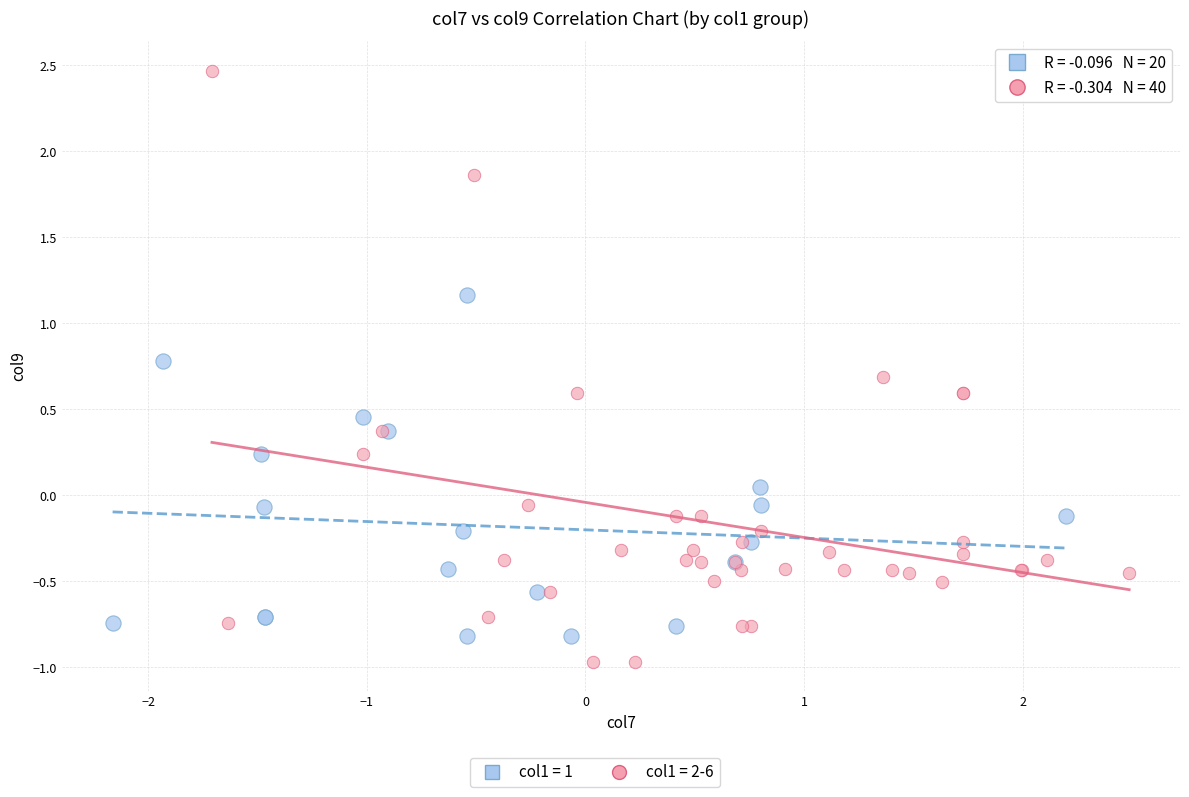

Which series contains the highest Y value?

col1 = 2-6